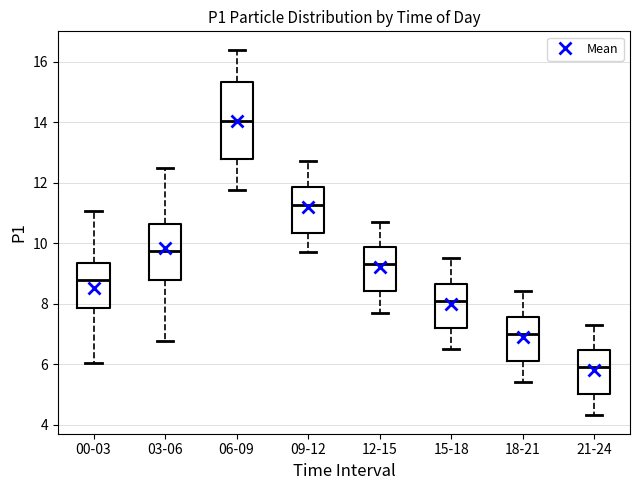

Reading left to right, read every box against the y-axis: the position of its median line, the range the box covers, and the ends of its whiskers. The values are not printed on the chart, so give them approximately, as read against the axis.

00-03: median 8.8, box 7.8 to 9.4, whiskers 6.0 to 11.0
03-06: median 9.8, box 8.8 to 10.6, whiskers 6.8 to 12.6
06-09: median 14.0, box 12.8 to 15.4, whiskers 11.8 to 16.4
09-12: median 11.2, box 10.4 to 11.8, whiskers 9.8 to 12.8
12-15: median 9.4, box 8.4 to 9.8, whiskers 7.8 to 10.8
15-18: median 8.2, box 7.2 to 8.6, whiskers 6.6 to 9.6
18-21: median 7.0, box 6.2 to 7.6, whiskers 5.4 to 8.4
21-24: median 6.0, box 5.0 to 6.4, whiskers 4.4 to 7.4